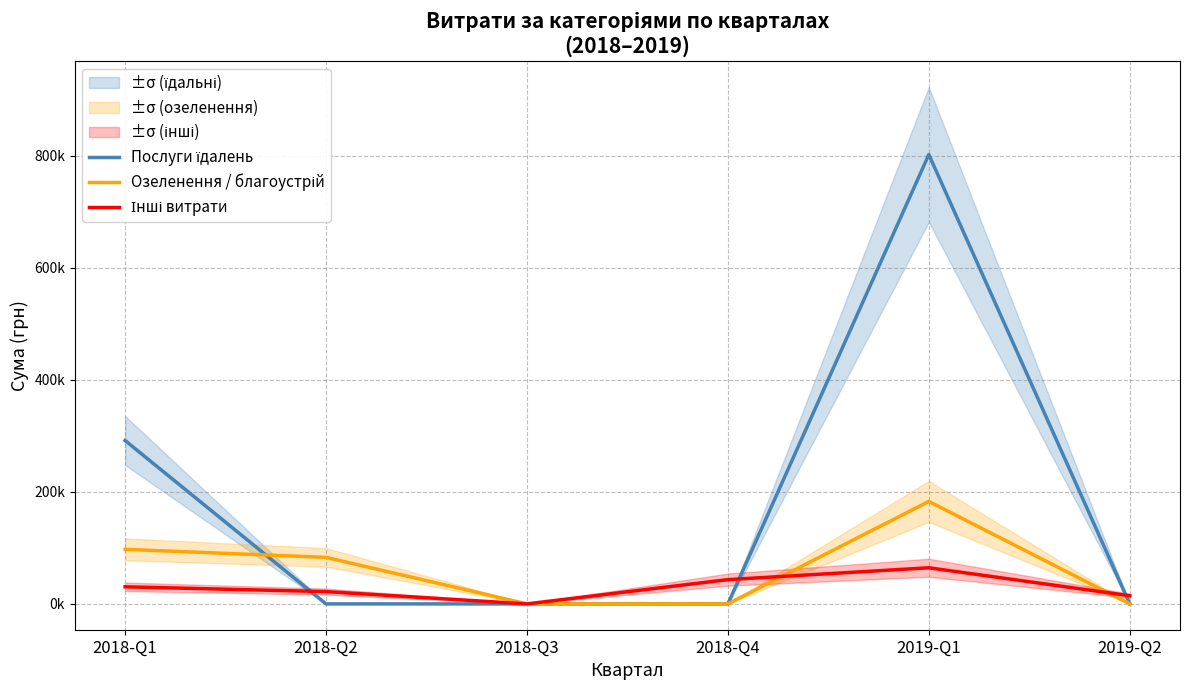

Which series has the largest range (max minus min)?

Послуги їдалень